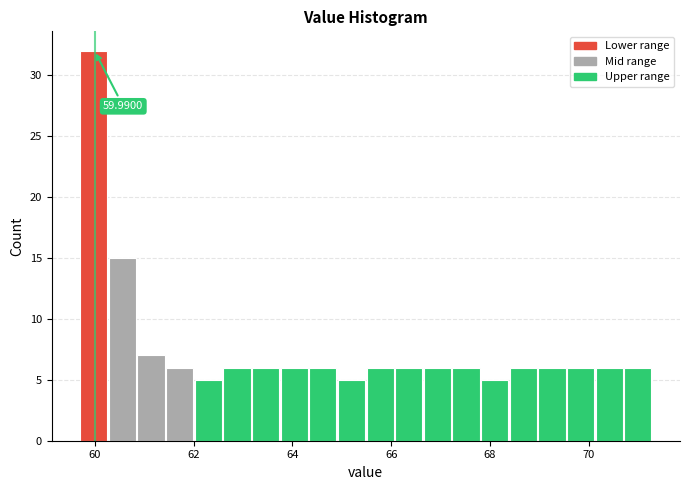

Read against the x-axis, roughly where is the centre of the tallest bar?

60.0